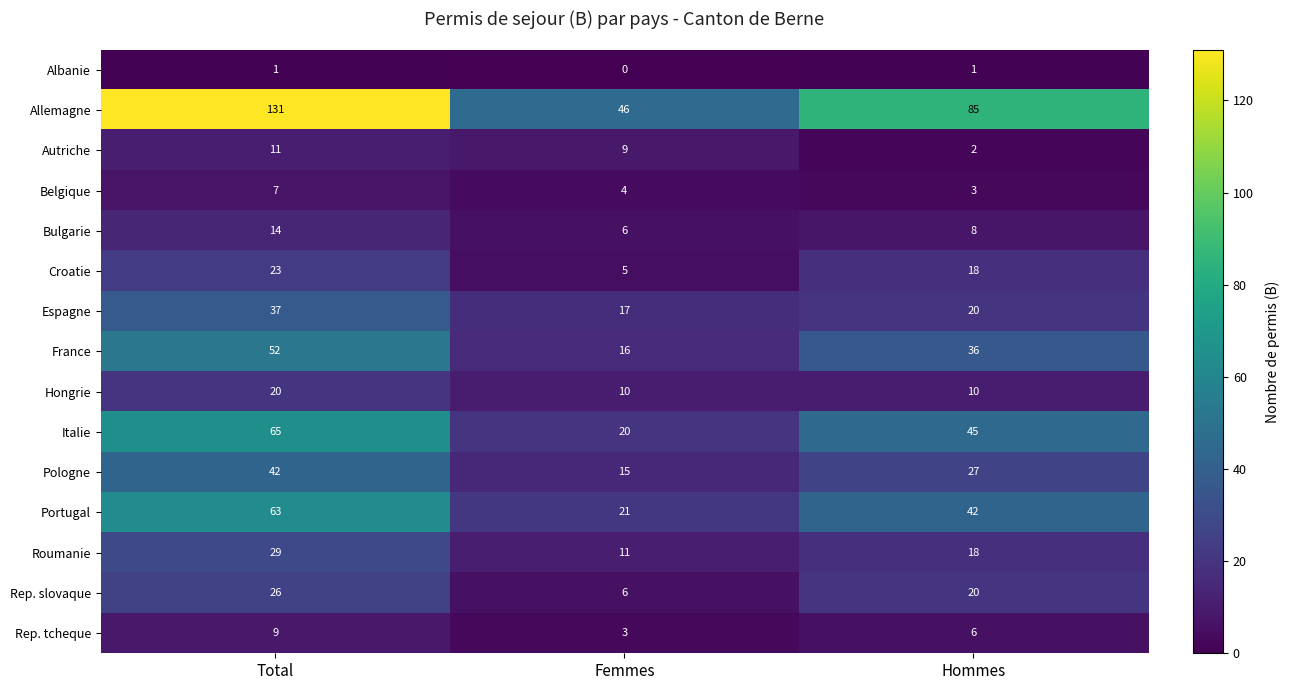

What is the spread (max minus min) of values at Total?

130